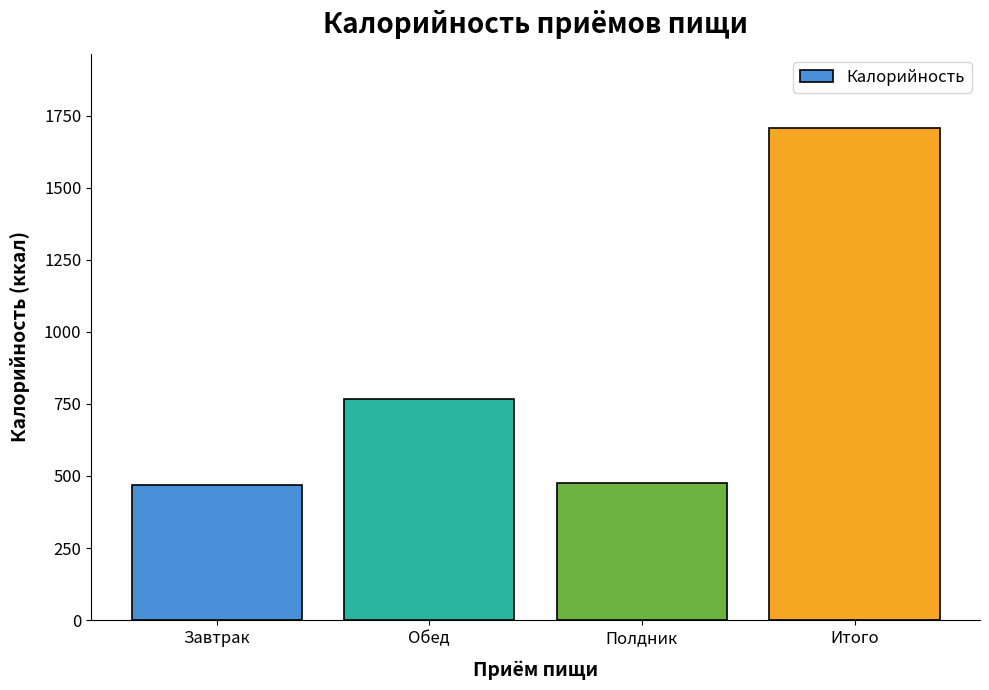

True or false: the data shows 474 at Полдник.

True